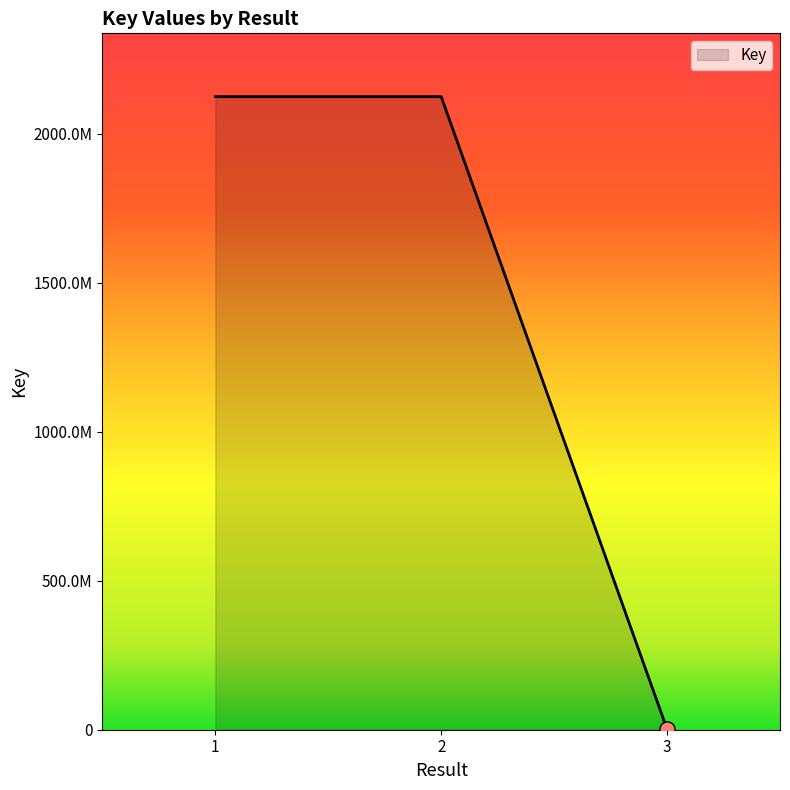

Is this an area chart (filled region under the line)?

Yes